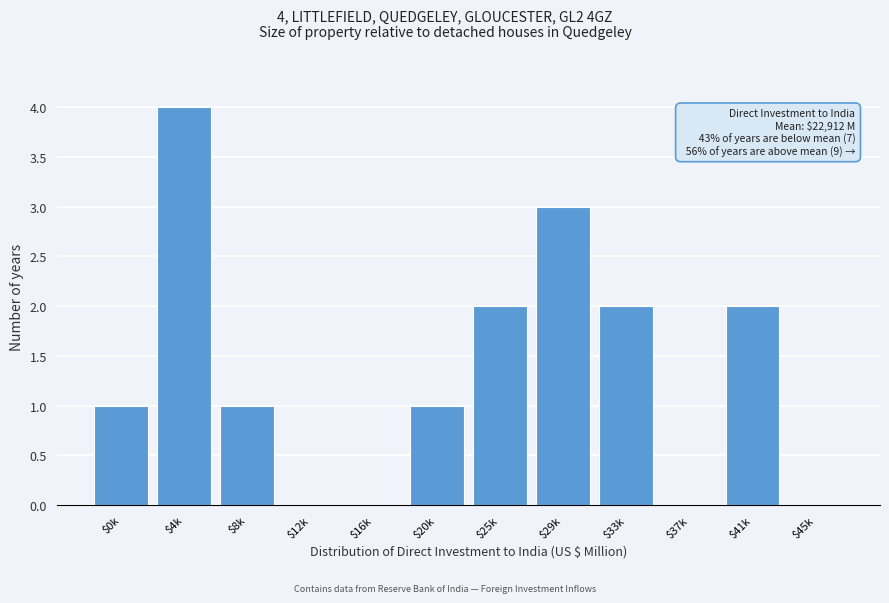

What is the sum of all values?

16